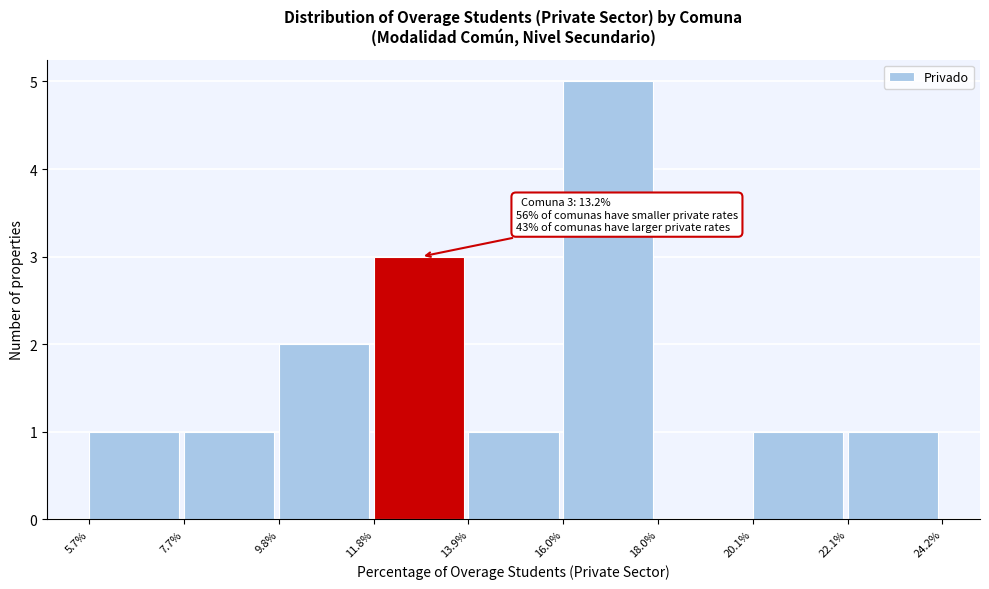

Over which range of the x-axis is the bar tallest?

16.0% to 18.0%